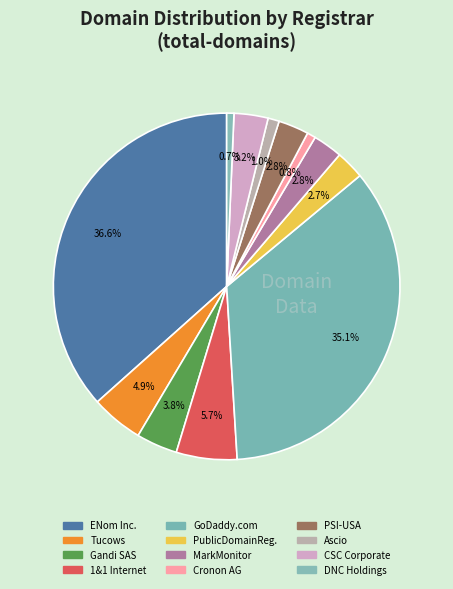

How many slices are in this pie chart?

12